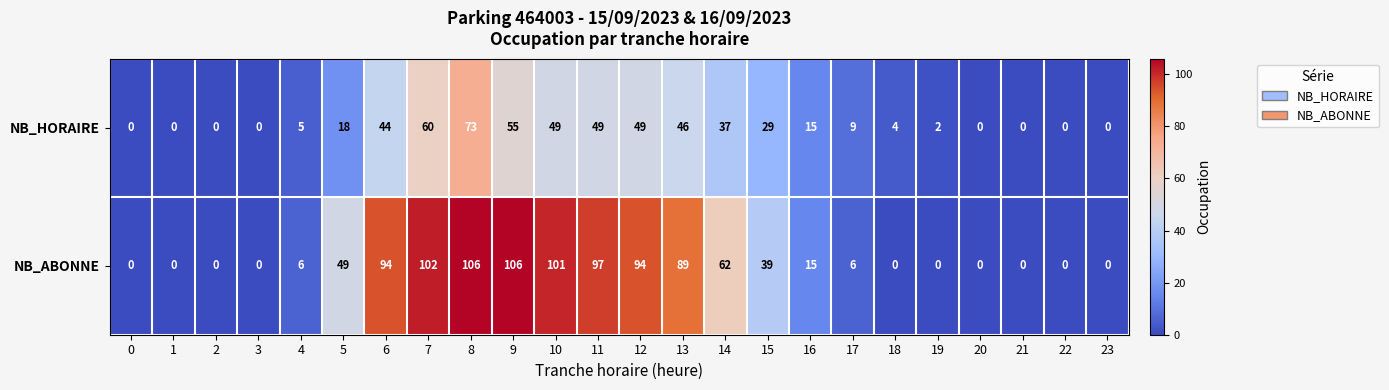

Where is NB_HORAIRE nearest to the value 36?

14